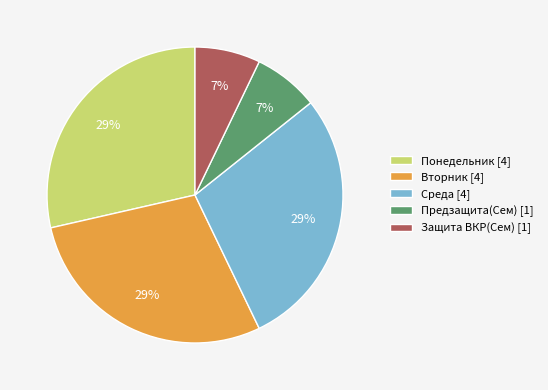

Approximately how many times larger is the value at Понедельник [4] compared to Вторник [4]?

1.0